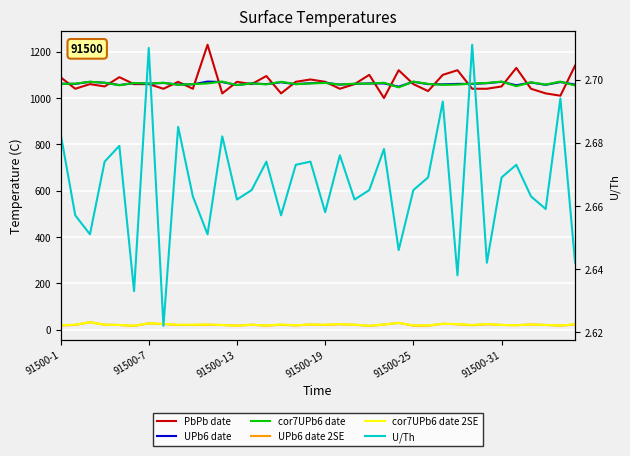

How many lines are shown in the chart?

6